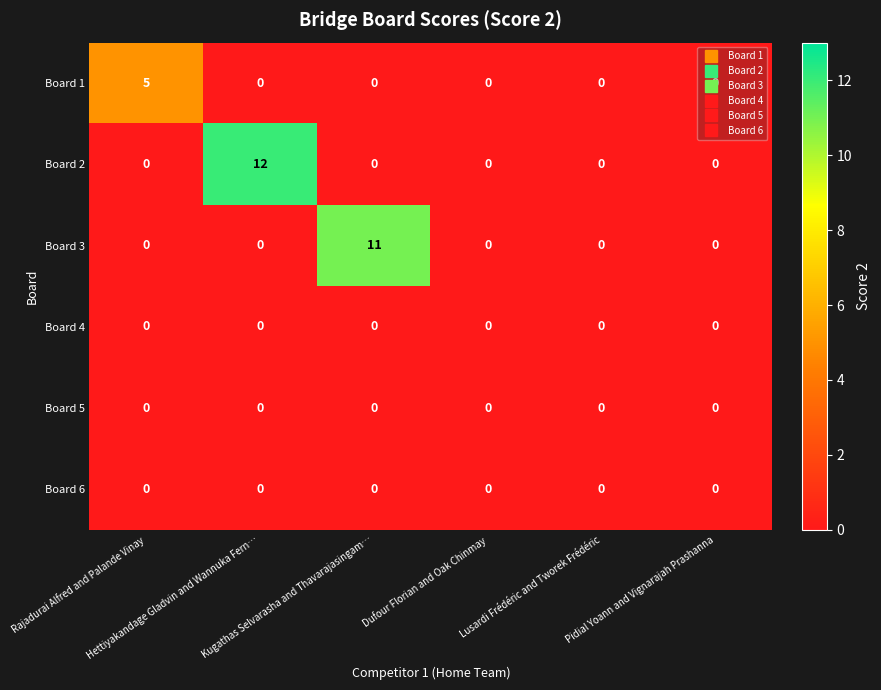

How many series are shown in this chart?

6